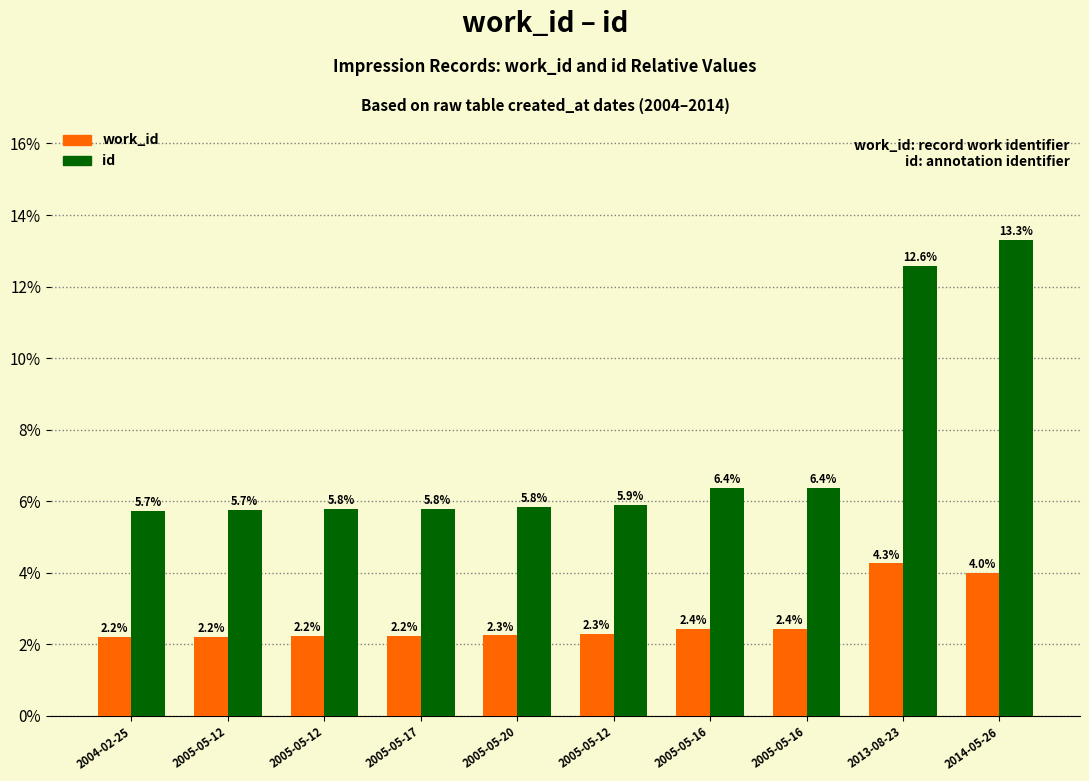

What is the maximum value shown in the chart?

13.3